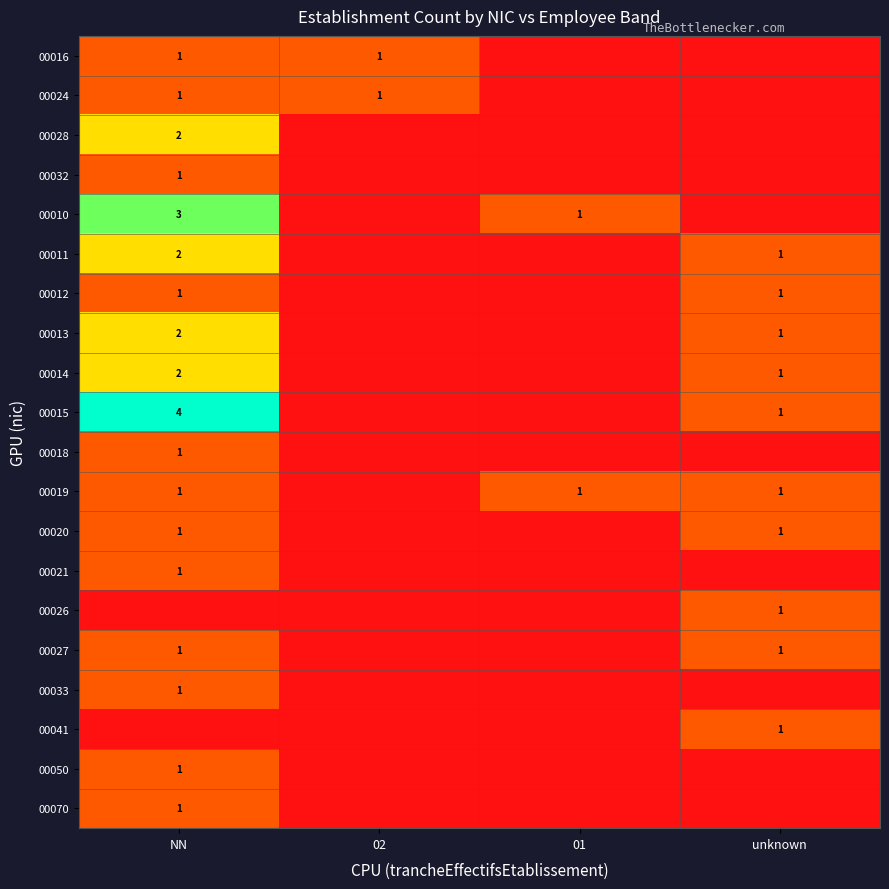

True or false: 00014 has a value of 1 at NN.

False